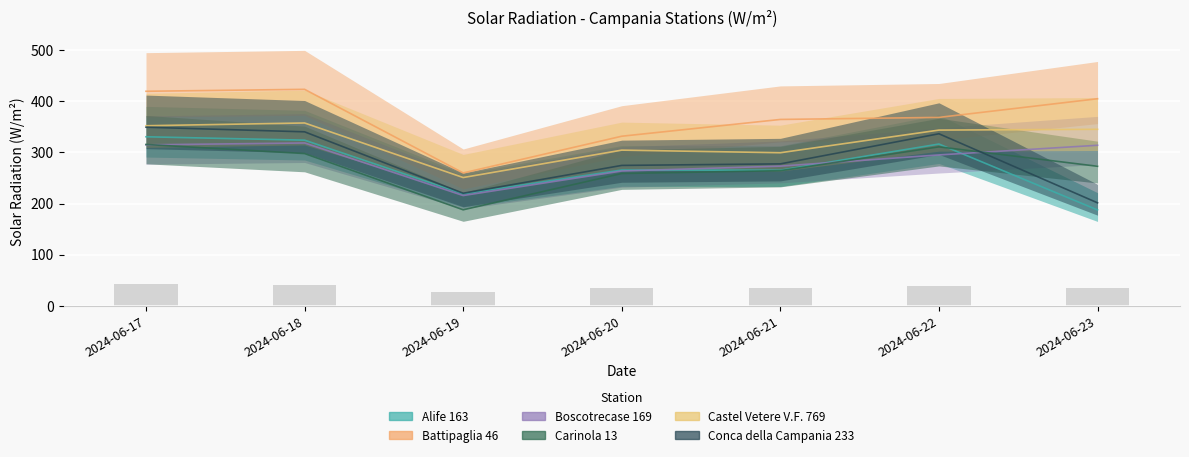

At how many categories does at least one series exceed 364?

5